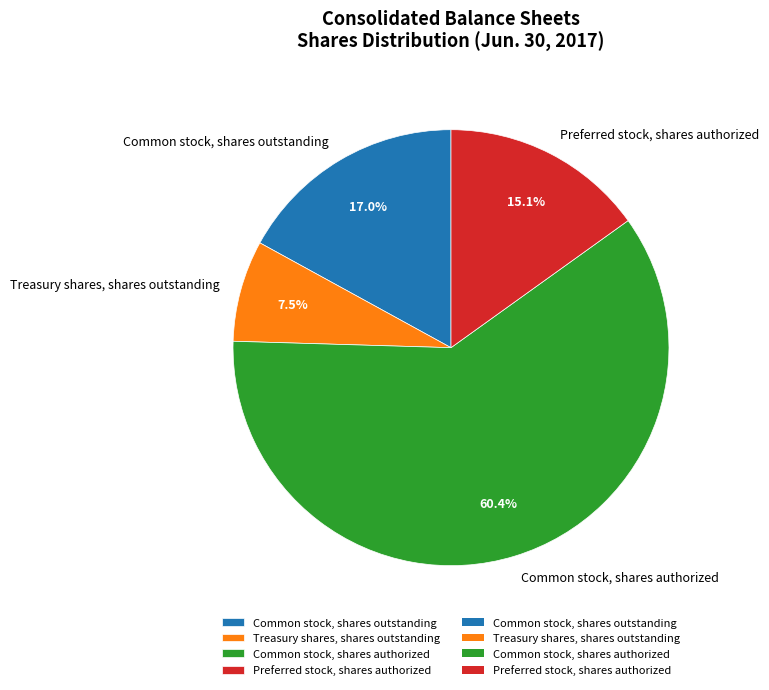

The Common stock, shares outstanding slice represents 17% of the pie. True or false?

True